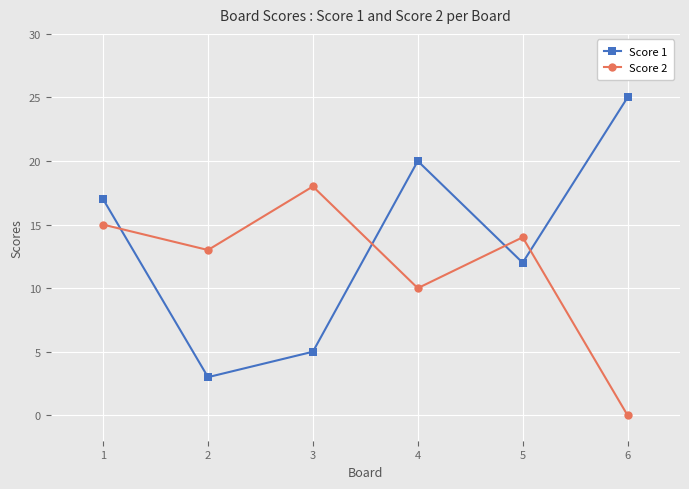

At which label is Score 1 closest to 14?

5